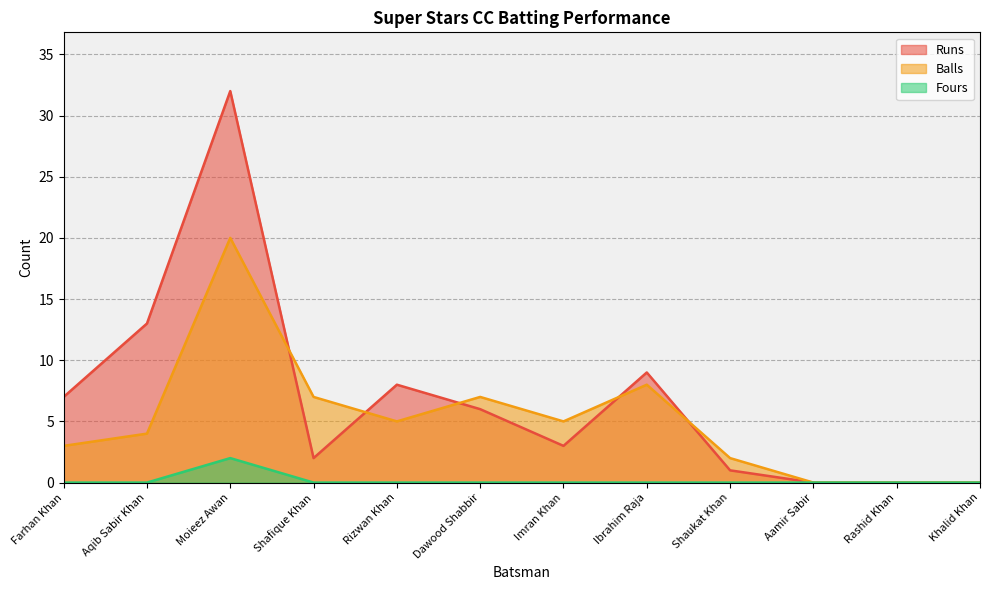

At which label is Runs closest to 16?

Aqib Sabir Khan